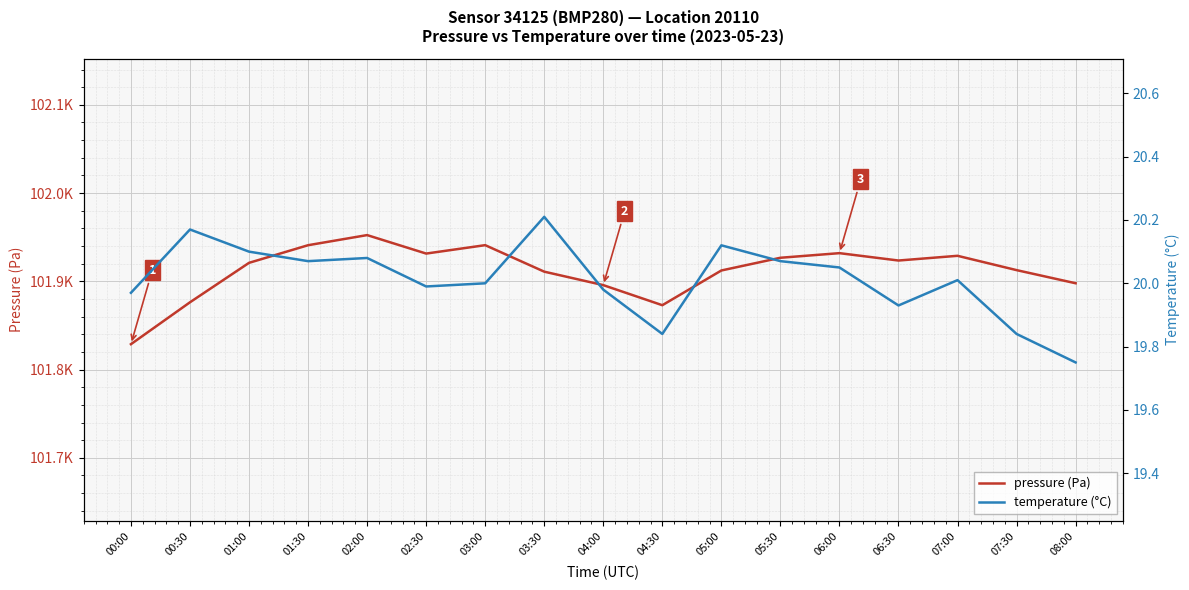

Which series has the largest range (max minus min)?

pressure (Pa)